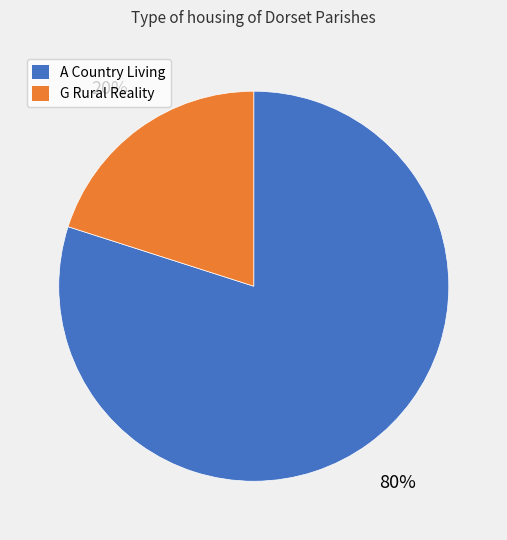

Is it true that G Rural Reality is 20% of the pie?

True